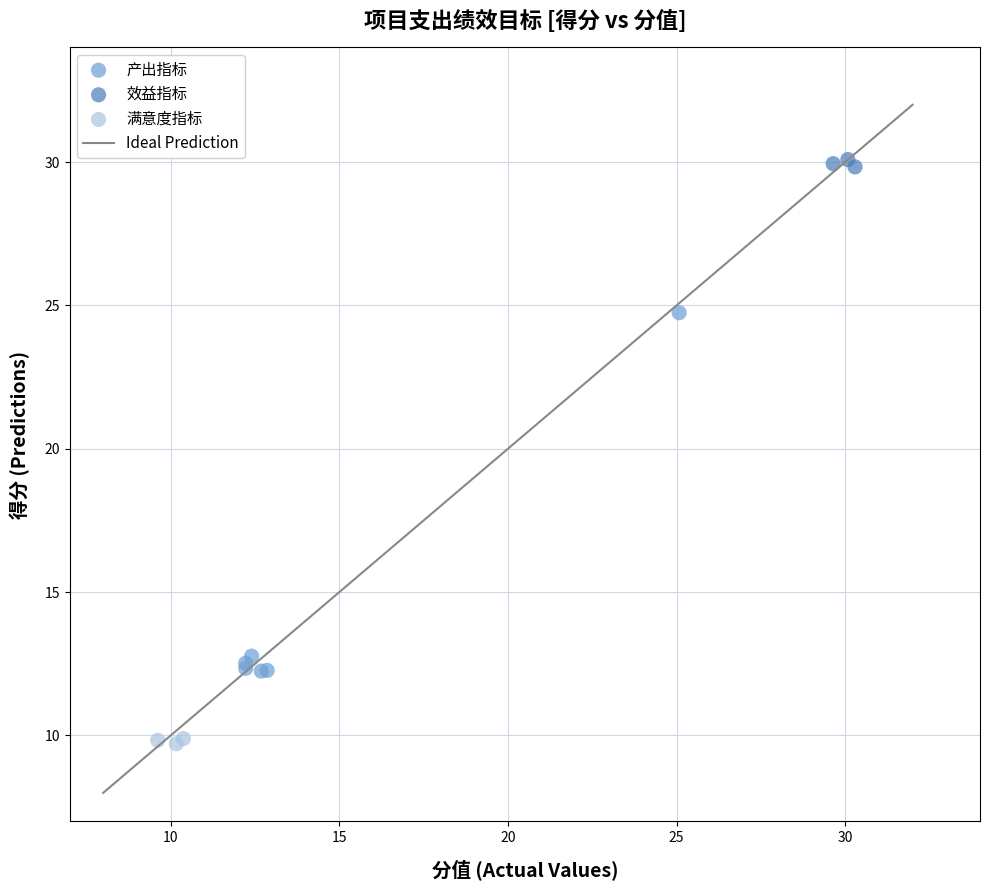

Which series reaches the maximum Y coordinate?

效益指标